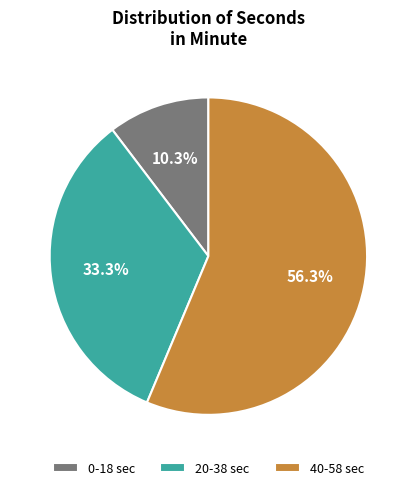

Is the sum of 0-18 sec and 20-38 sec greater than half?

No